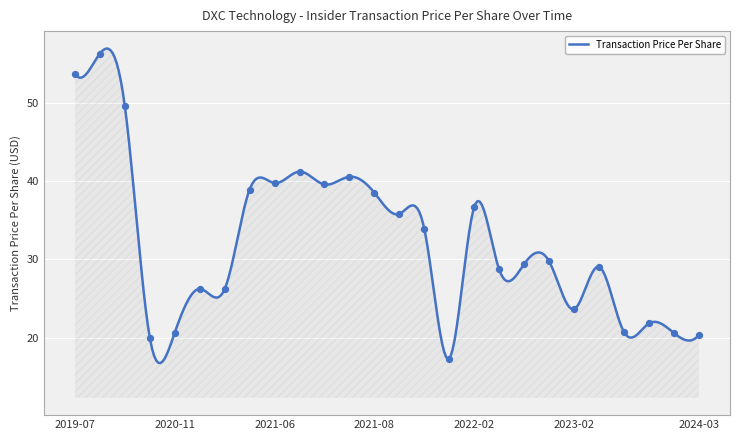

What is the change in value from 2021-09-03 to 2021-02-10?

-7.7